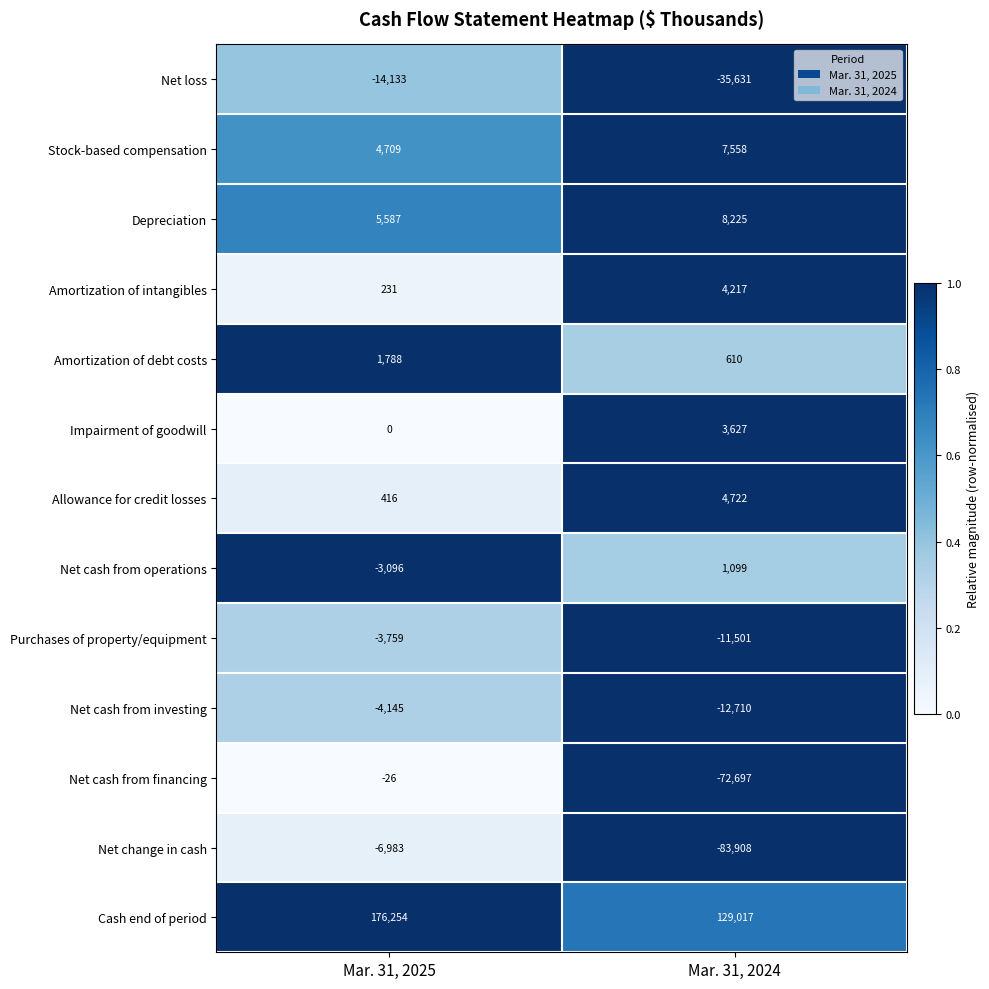

Count the number of data series in this chart.

13